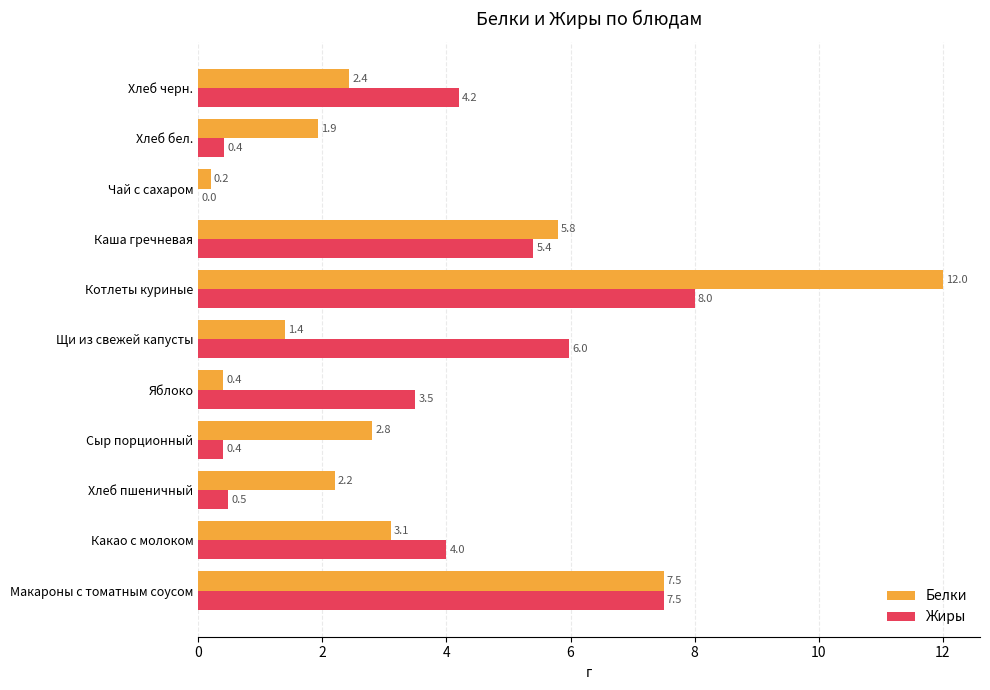

Between Сыр порционный and Чай с сахаром, which series saw the biggest shift?

Белки